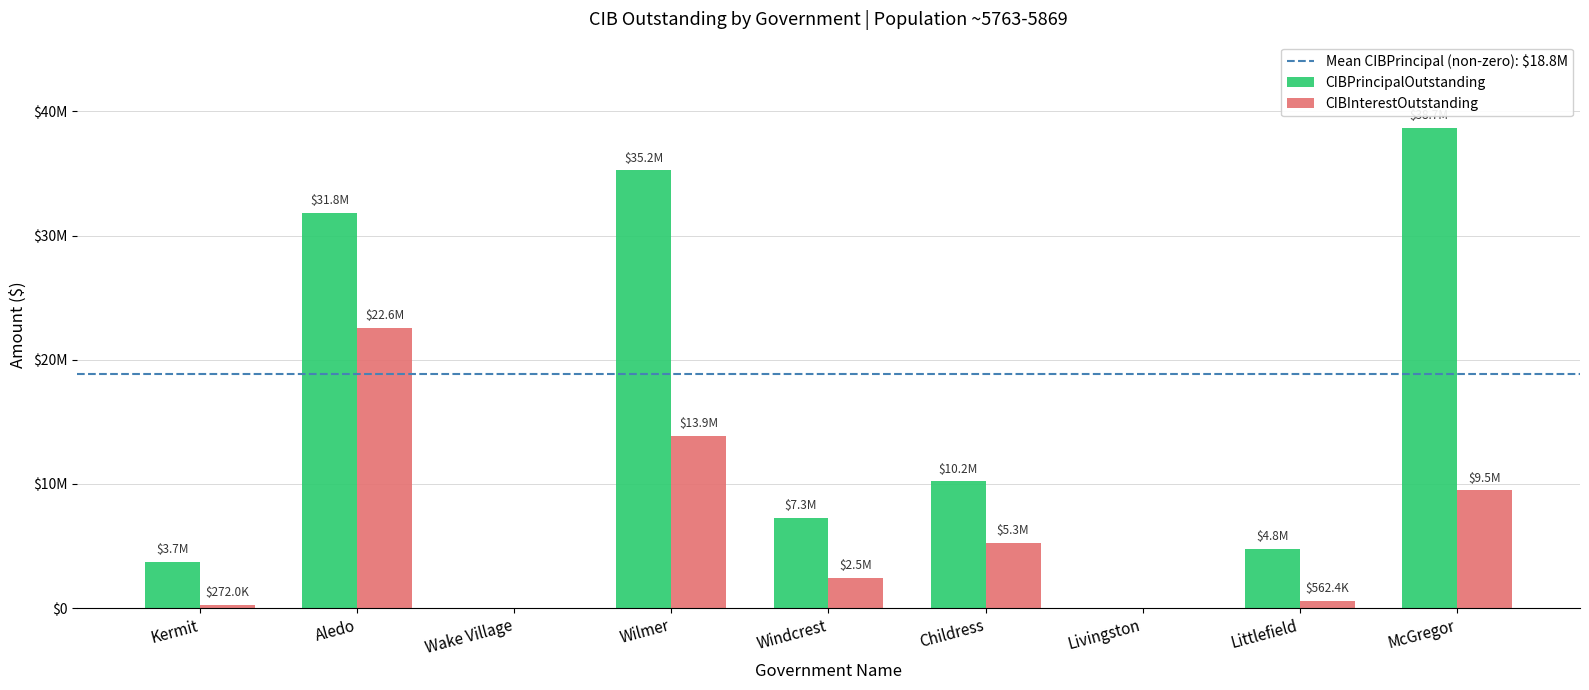

Reading left to right, list all the values displayed in this chart.

CIBPrincipalOutstanding: Kermit=3725000.0	Aledo=31810000.0	Wake Village=0.0	Wilmer=35238000.0	Windcrest=7260000.0	Childress=10213000.0	Livingston=0.0	Littlefield=4800000.0	McGregor=38652000.0
CIBInterestOutstanding: Kermit=272045.8	Aledo=22552198.1	Wake Village=0.0	Wilmer=13883395.9	Windcrest=2458875.0	Childress=5261701.1	Livingston=0.0	Littlefield=562372.5	McGregor=9483423.7